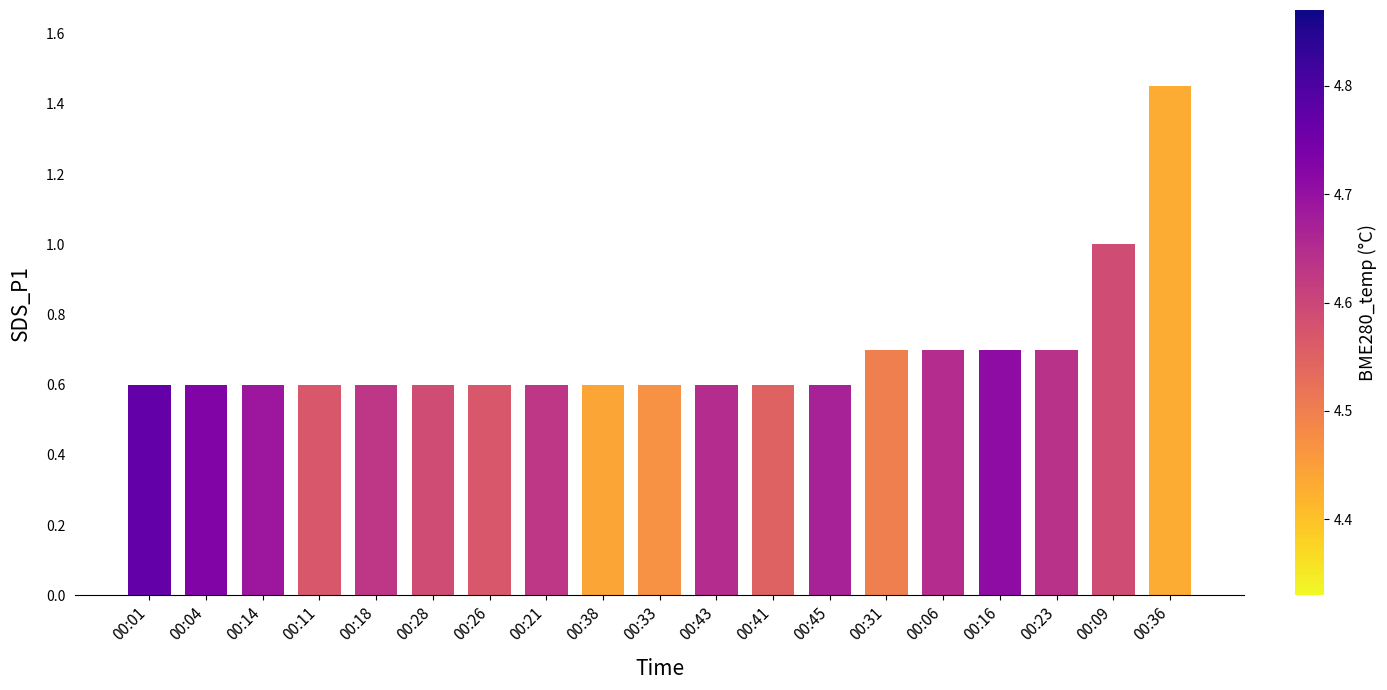

How many data points does each series have?

19